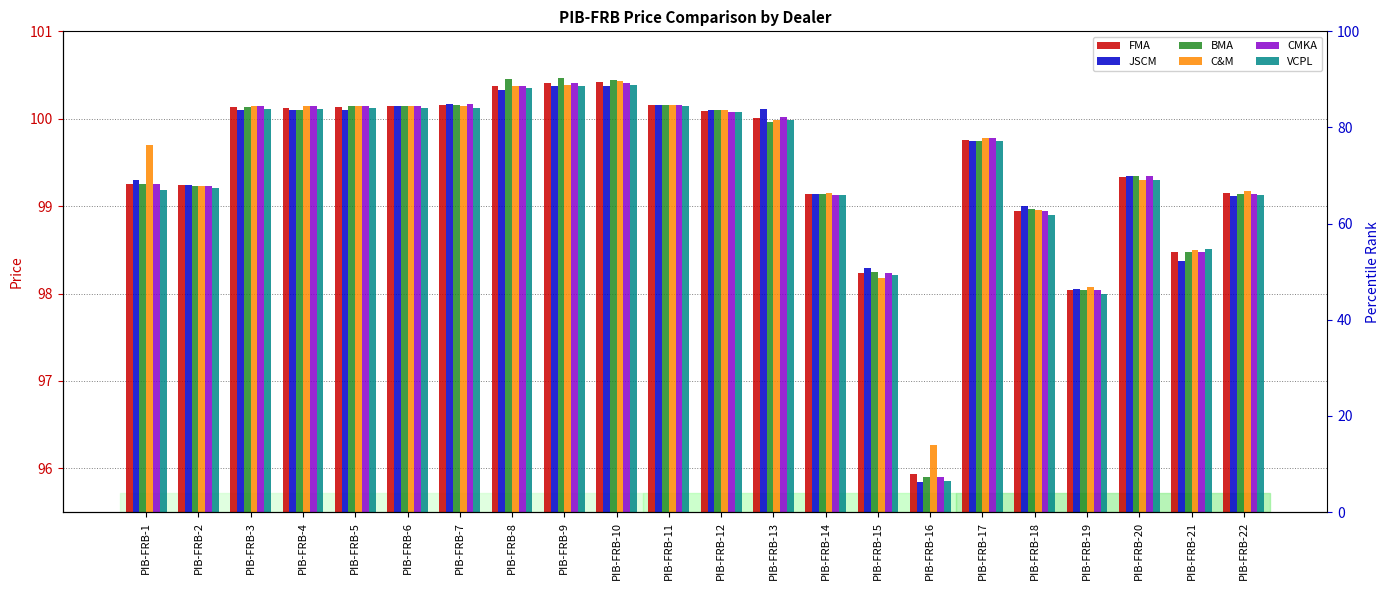

Is it true that VCPL equals 145.9 at PIB-FRB-6?

False